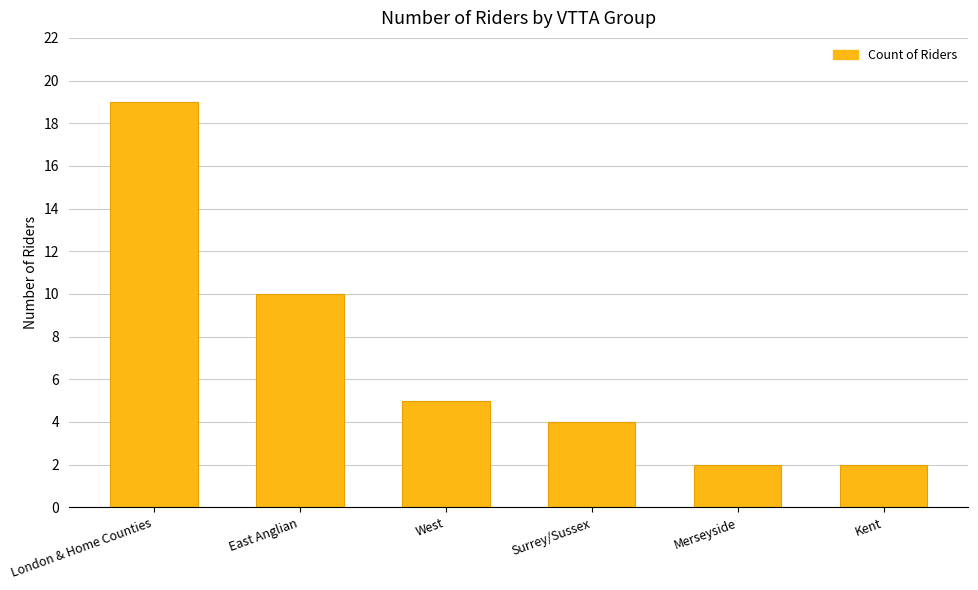

Is it true that the value at East Anglian is 10?

True